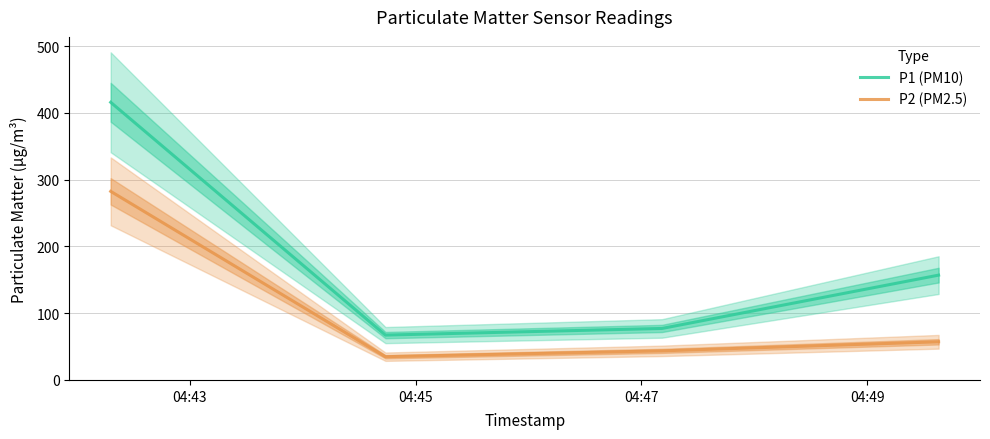

True or false: P1 (PM10) and P2 (PM2.5) cross at least once.

False